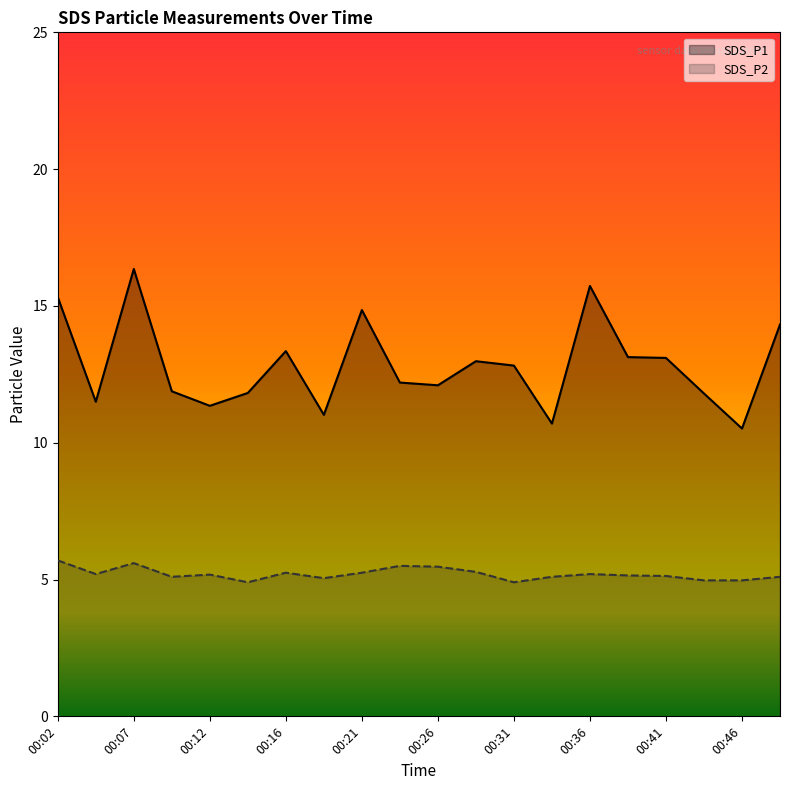

What is the minimum value shown in the chart?

4.9